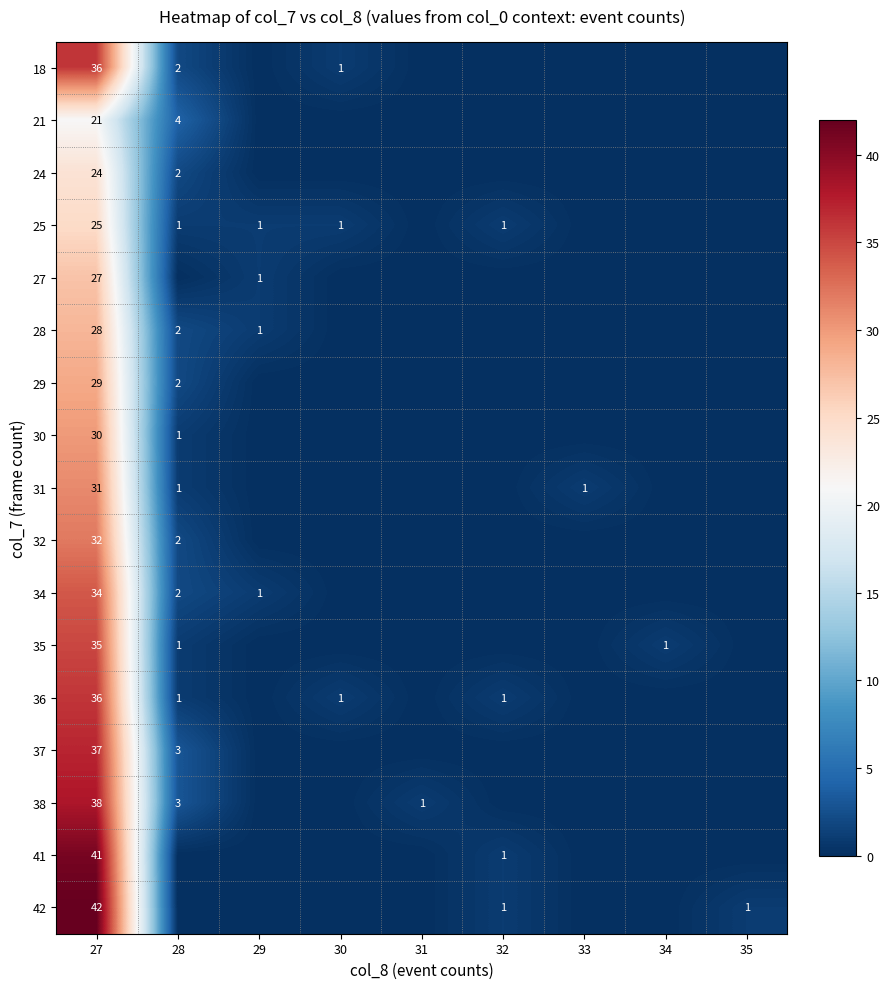

True or false: 28 has a value of 0 at 29.

False